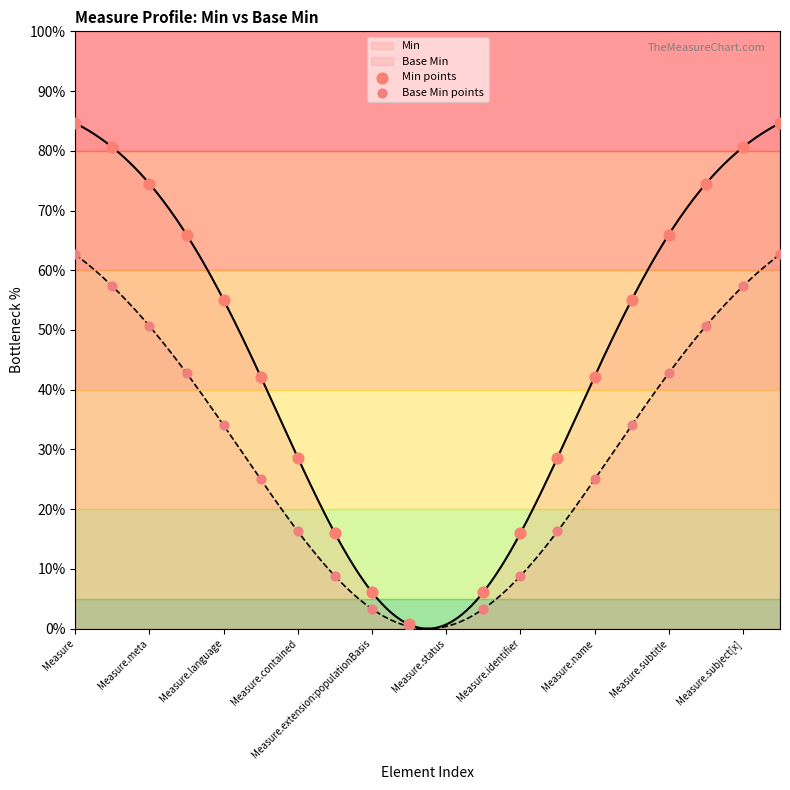

At how many categories does at least one series exceed 69?

6